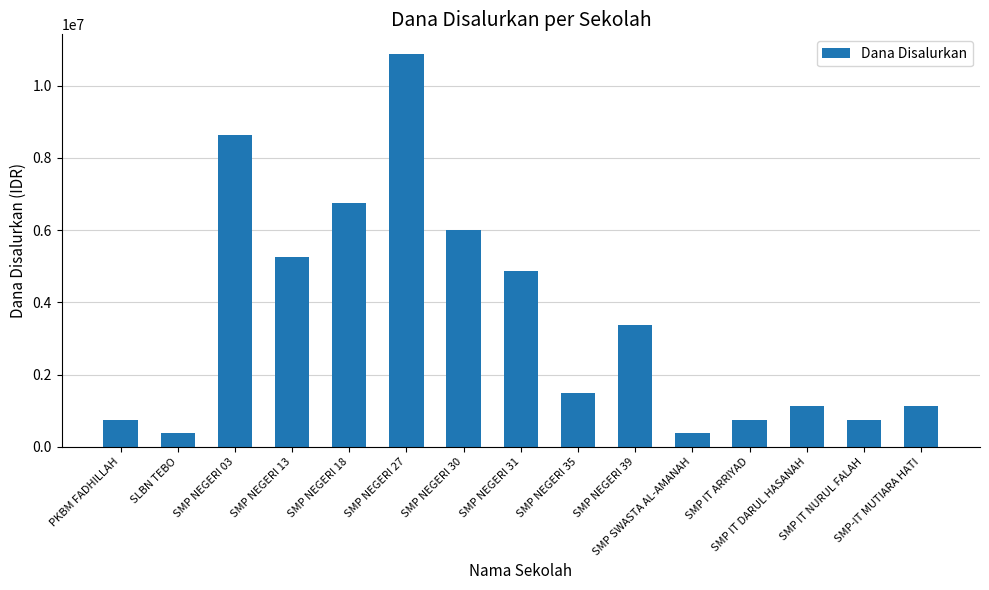

What is the difference between the maximum and minimum values?

10500000